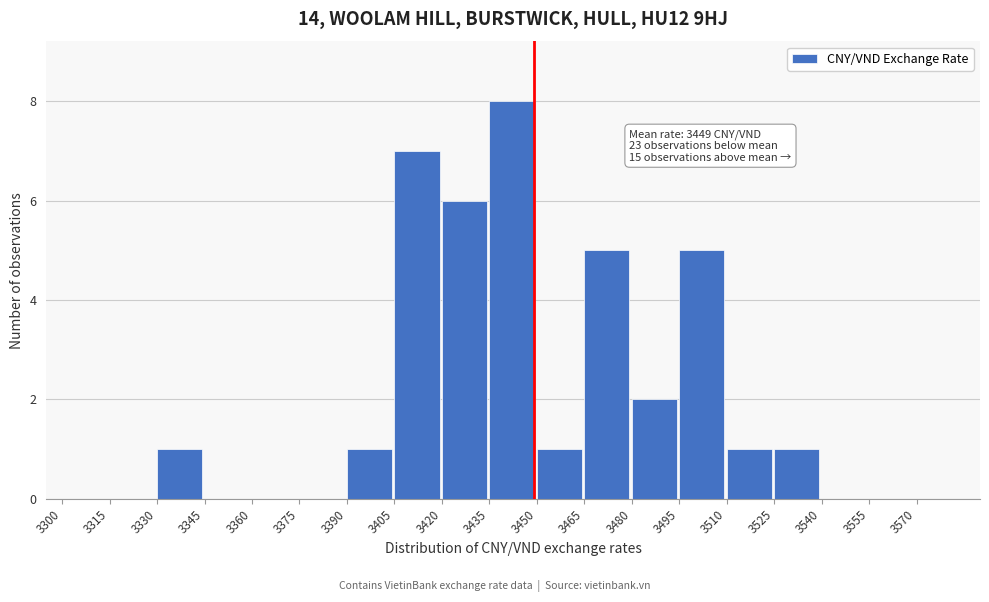

Over which range of the x-axis is the bar tallest?

3435 to 3450